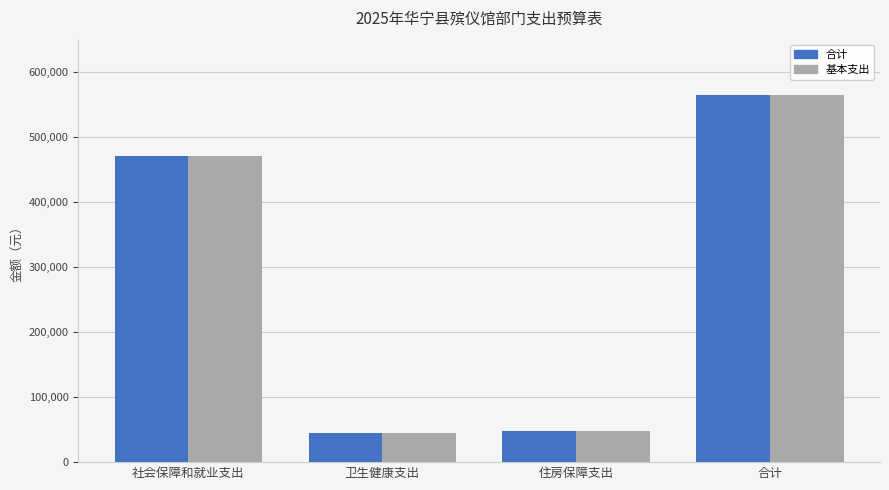

What are all the series names shown in the legend?

合计, 基本支出